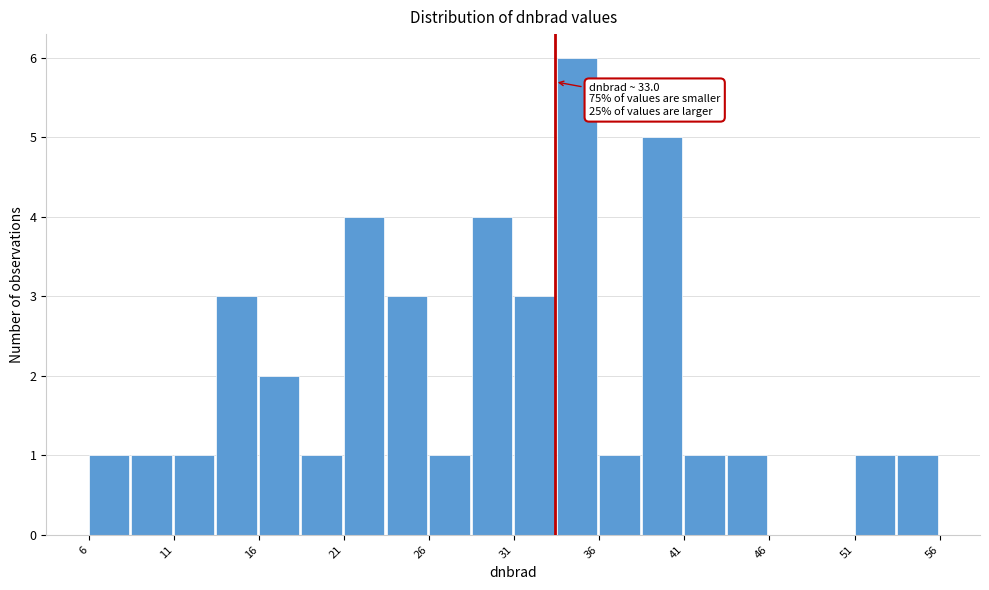

Over which range of the x-axis is the bar tallest?

33.0 to 35.5